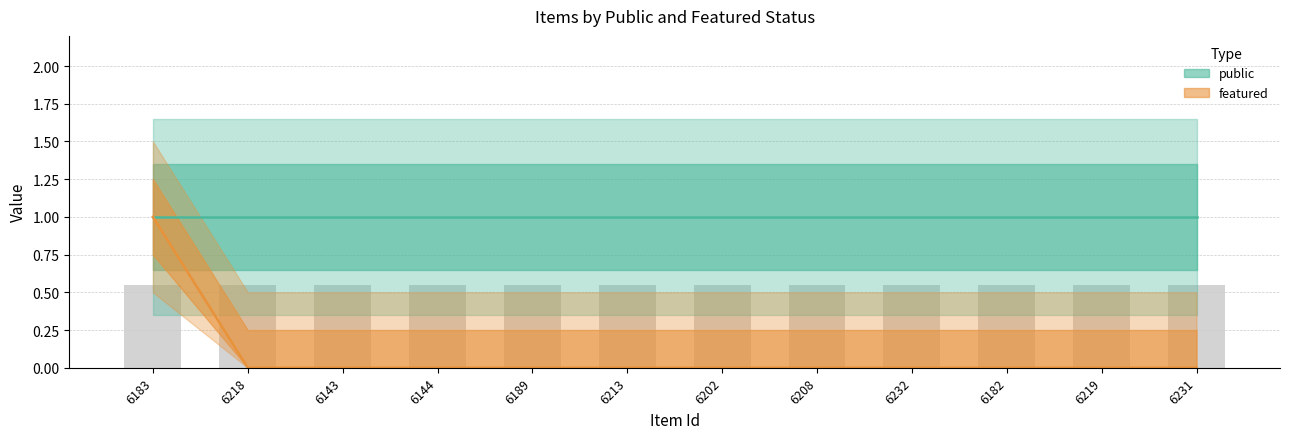

Which series changed the most between 6143 and 6219?

public